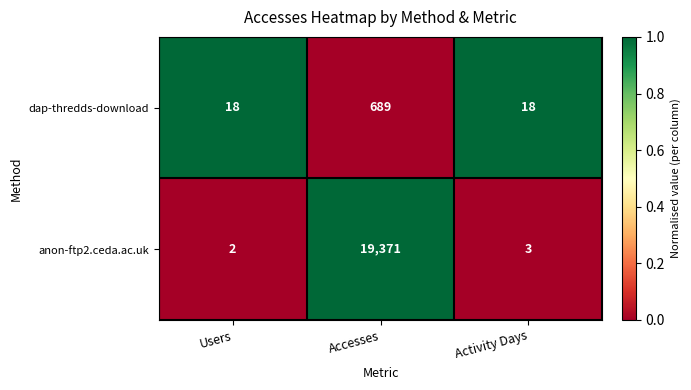

Which series has the widest spread of values?

anon-ftp2.ceda.ac.uk